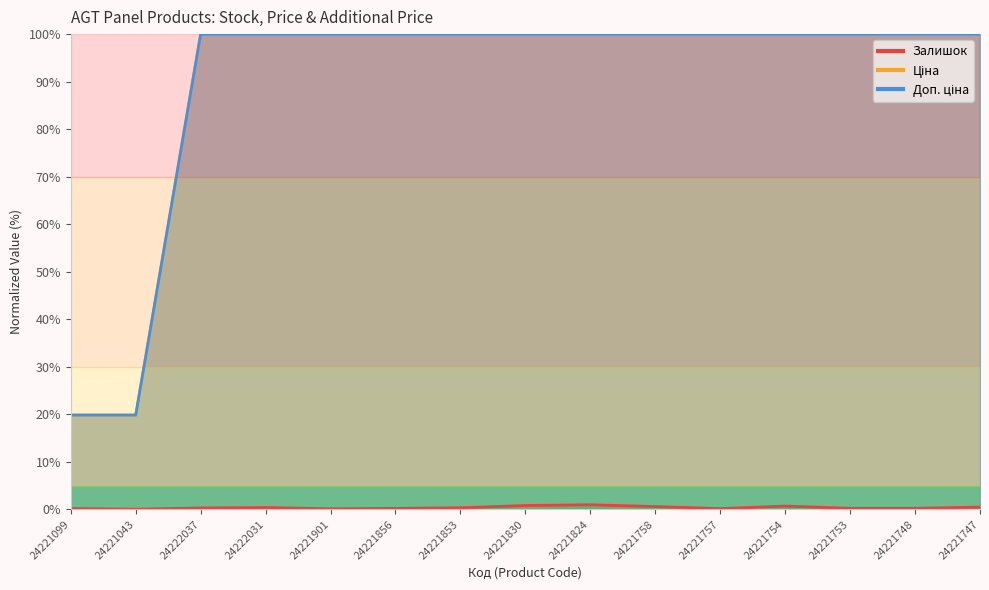

Is the value of Доп. ціна at 24221757 greater than the value of Залишок at 24221824?

Yes